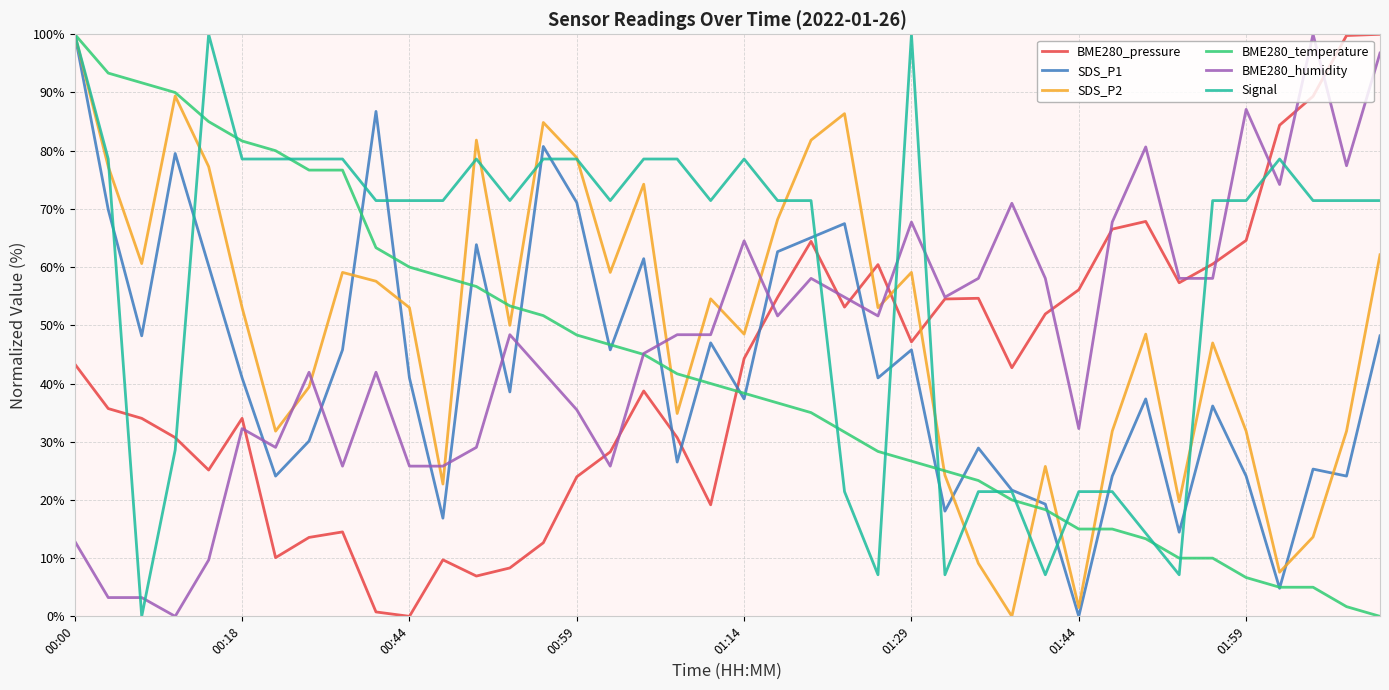

After their last crossing, which series has the higher values: BME280_humidity or Signal?

BME280_humidity